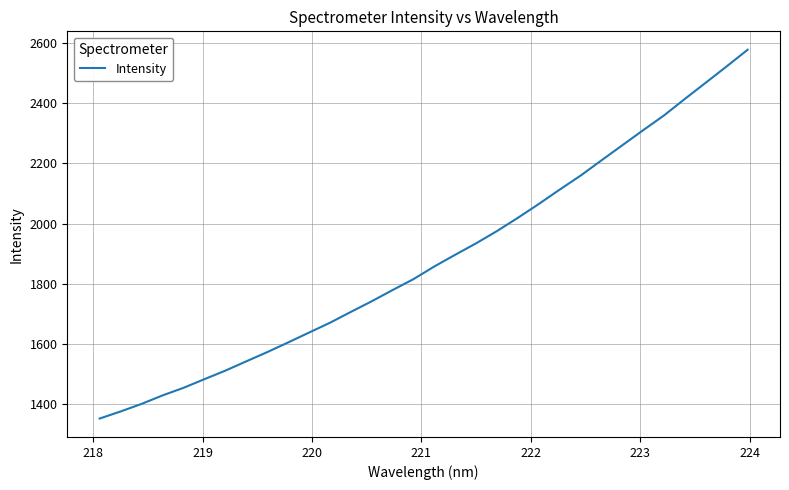

What is the maximum value shown in the chart?

2577.6